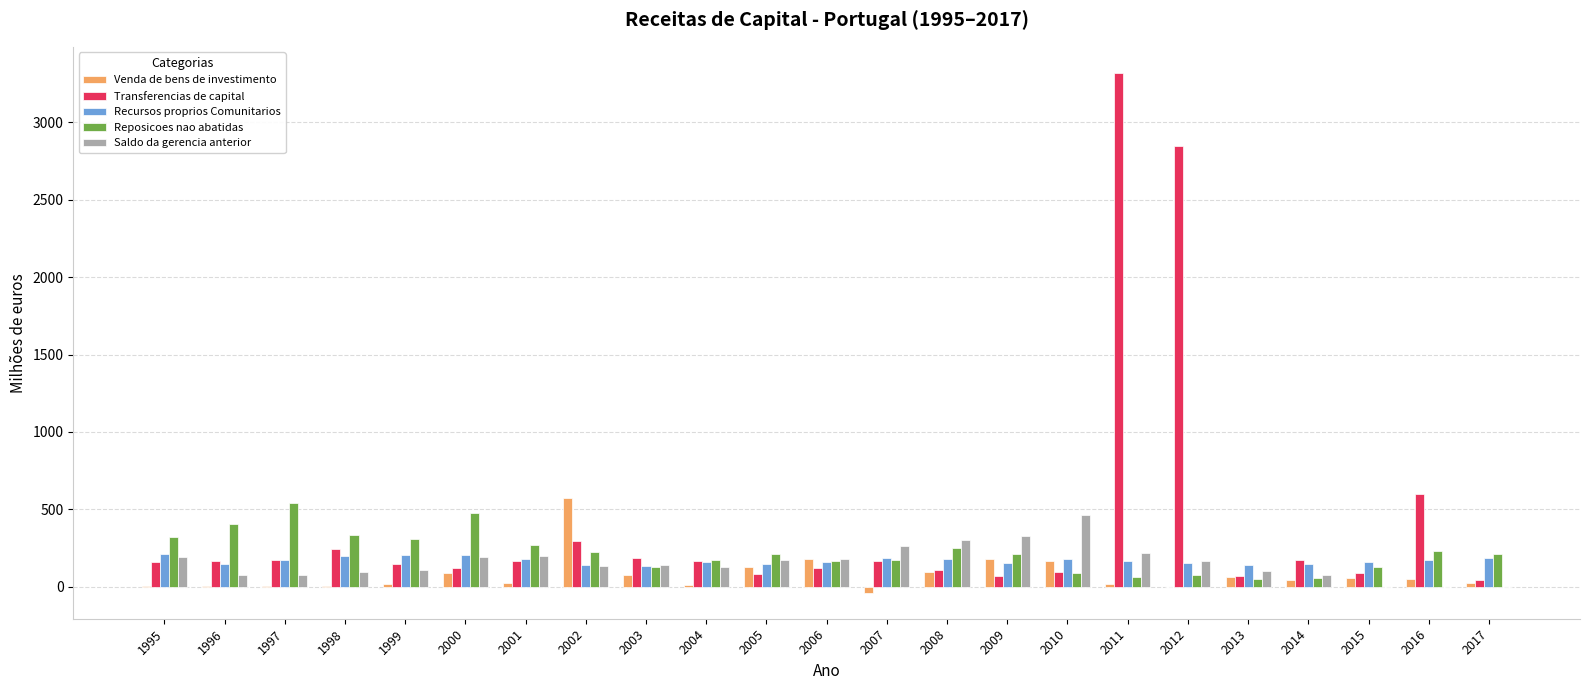

Read the Recursos proprios Comunitarios value at 2000.

204.0